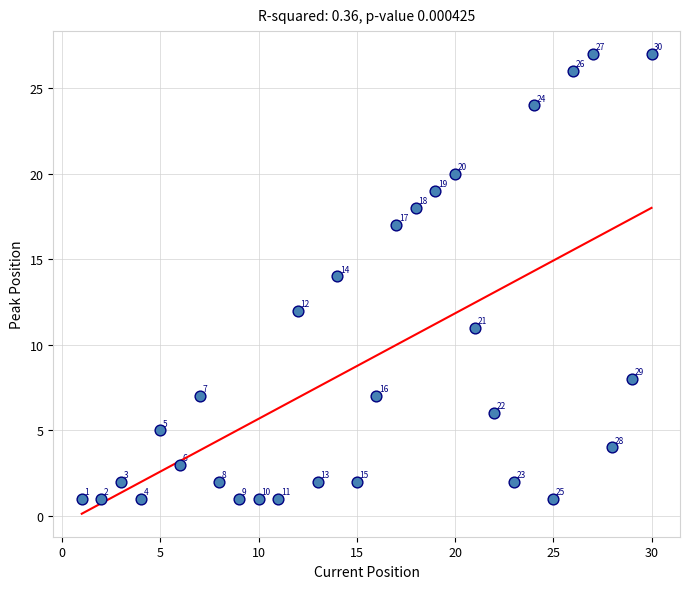

What Y value in the scatter plot is closest to 14?

14